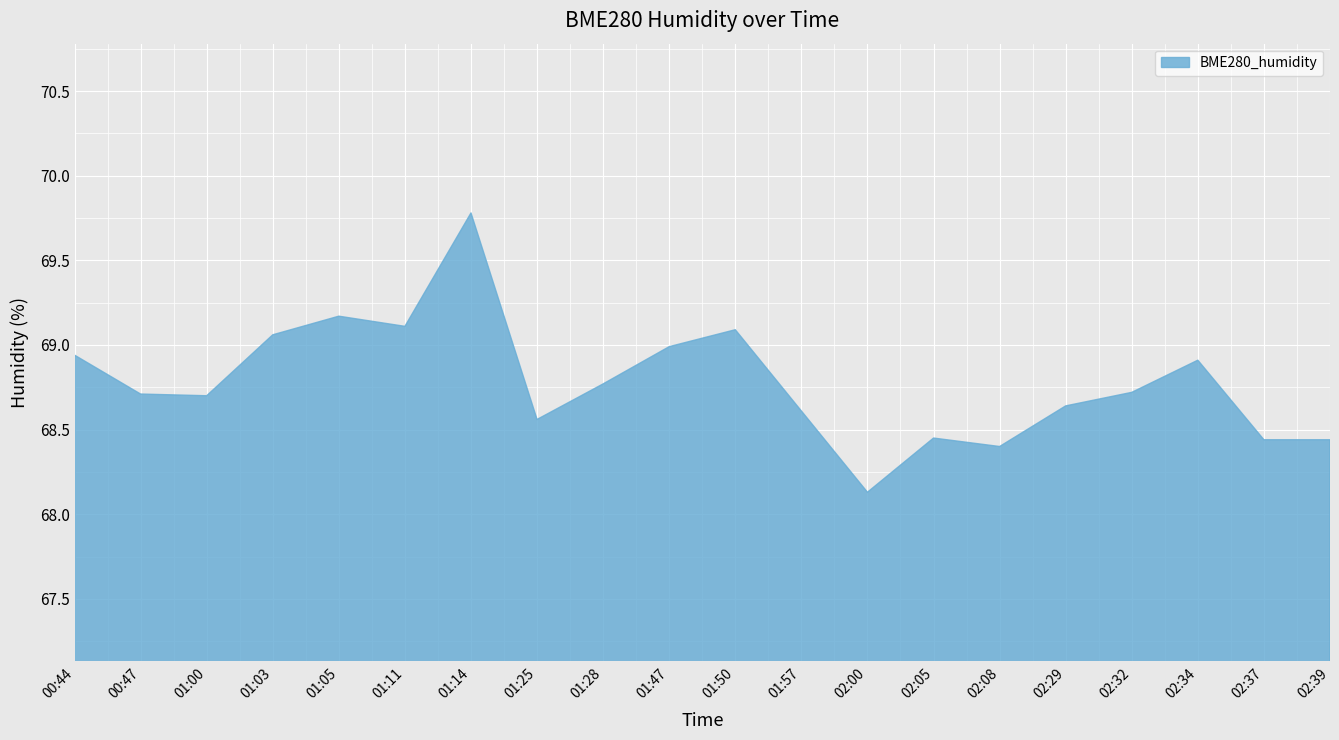

What is the greatest value displayed?

69.8